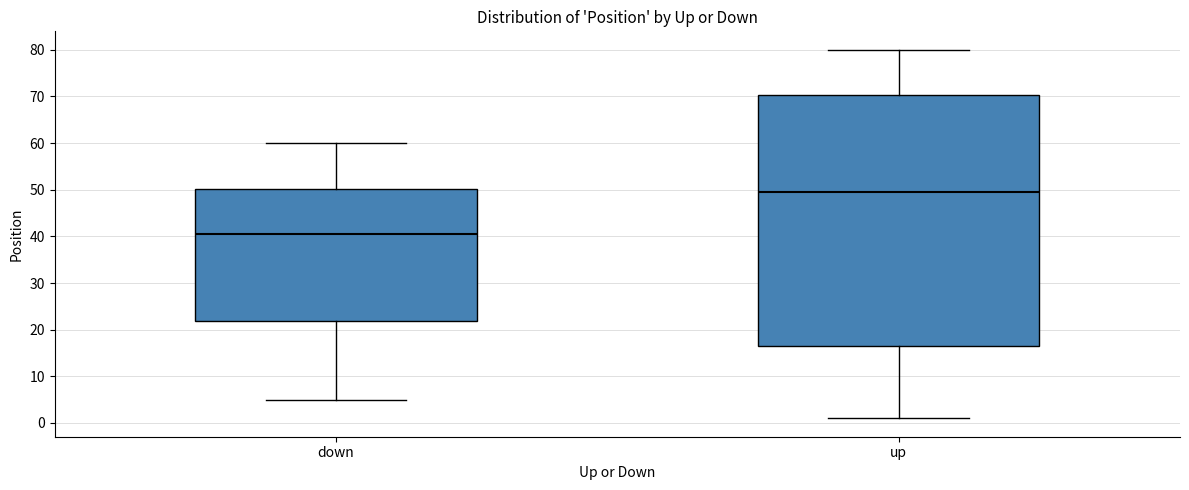

Which box is the tallest, from its lower edge to its upper edge?

up